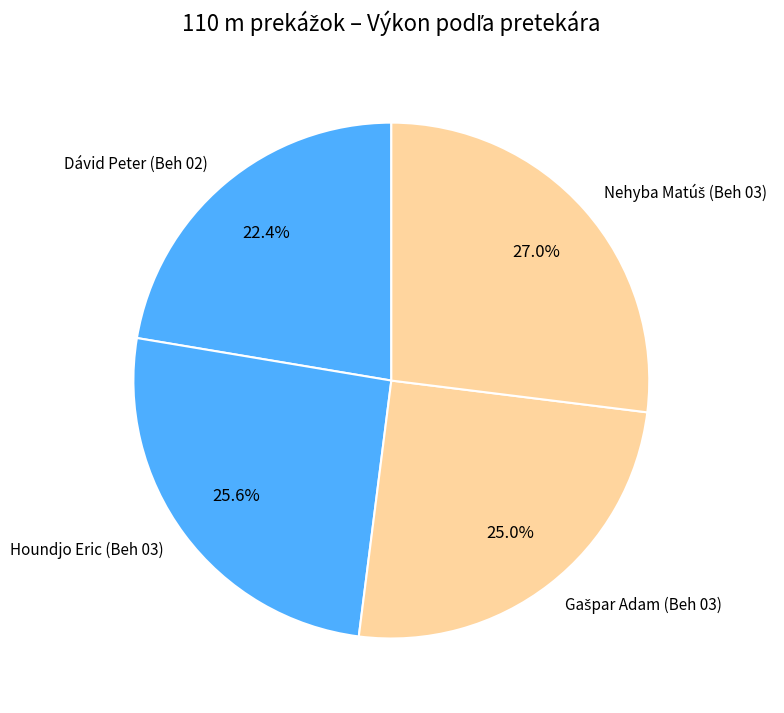

How much of the chart is everything except Houndjo Eric (Beh 03)?

74.4%